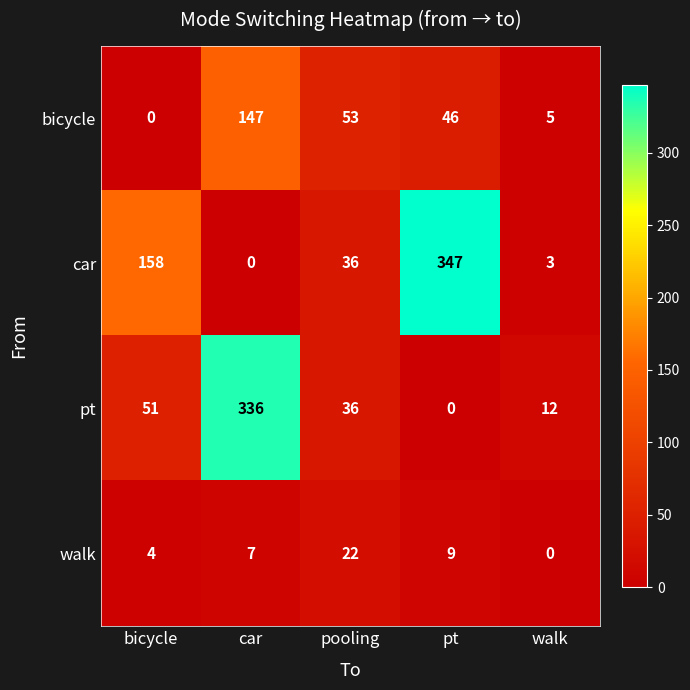

Which label corresponds to the largest value in the chart?

pt